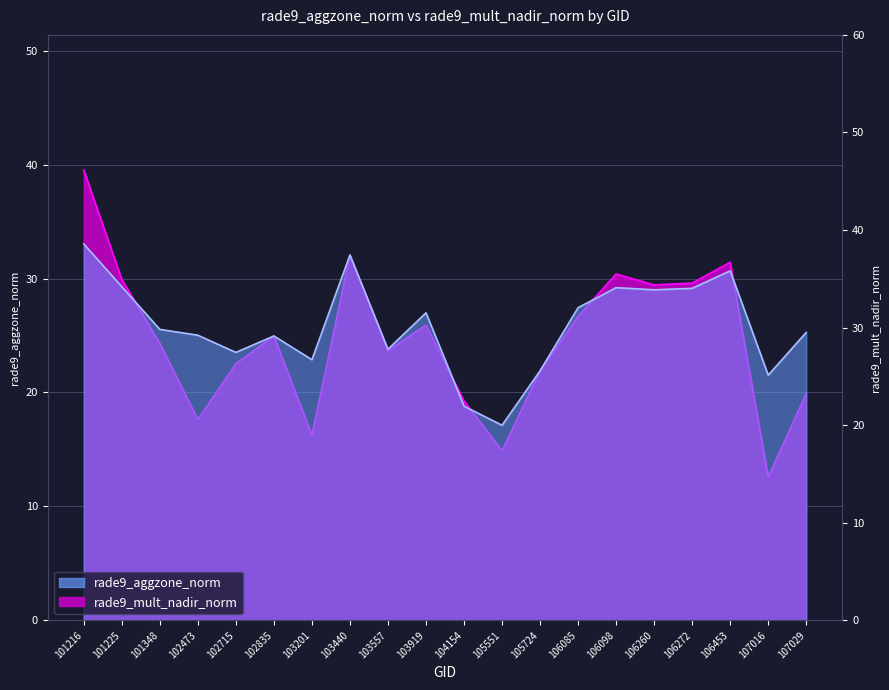

What is the smallest value displayed?

12.6